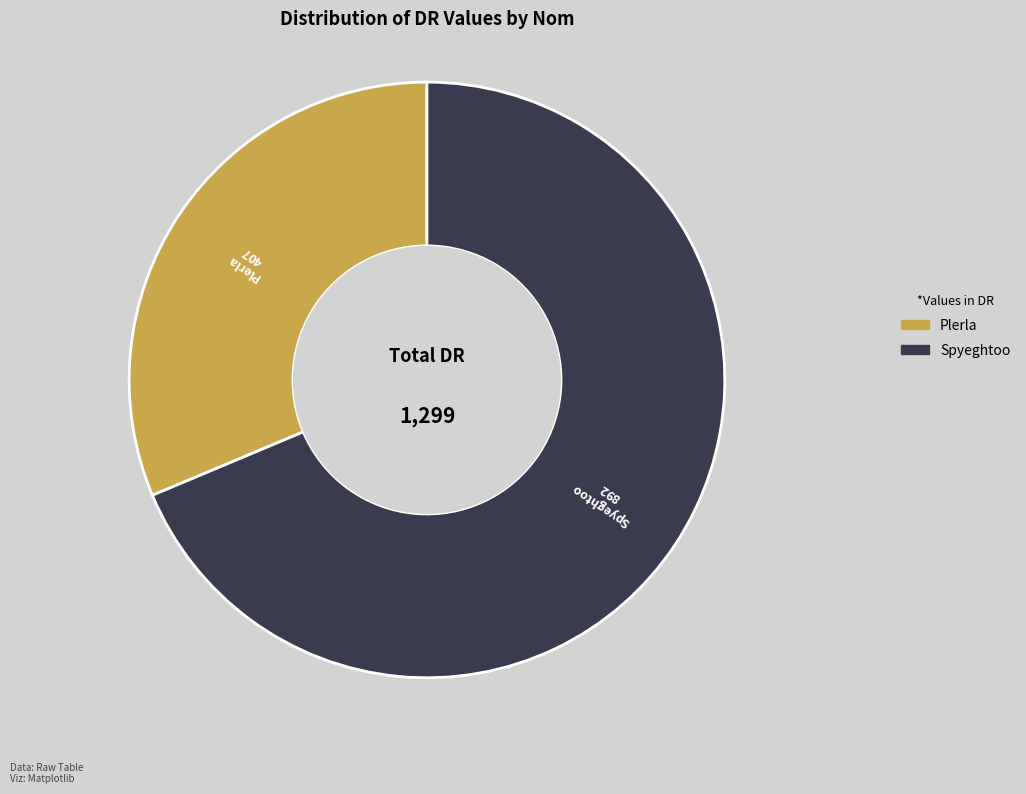

Rank the categories by value from highest to lowest.

Spyeghtoo, Plerla